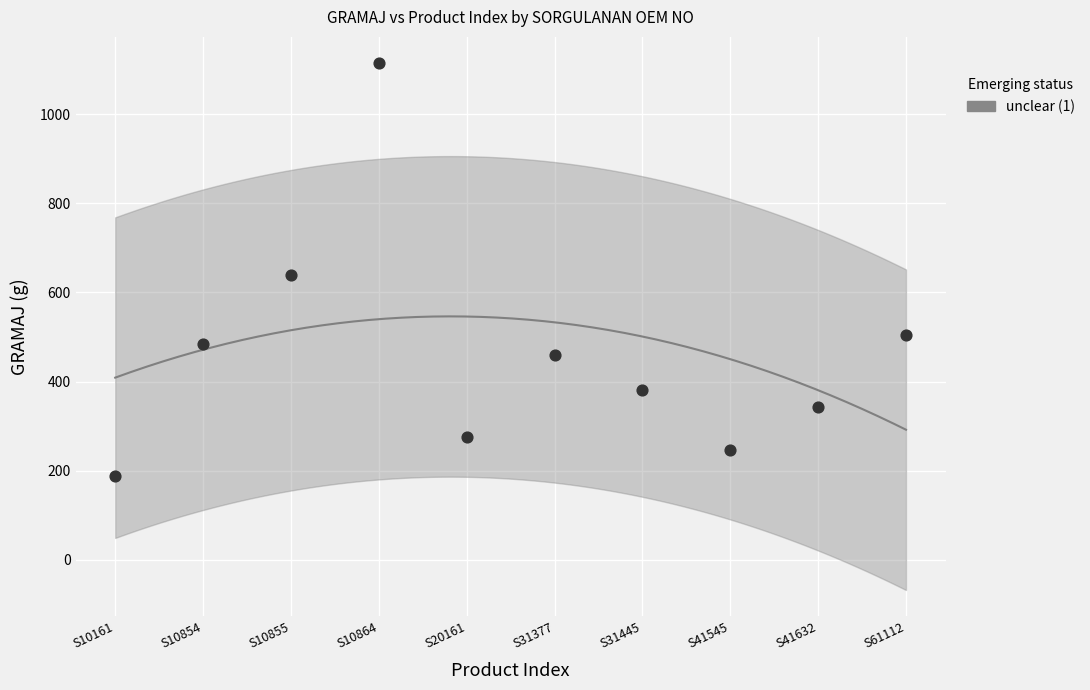

What is the average X value?

6